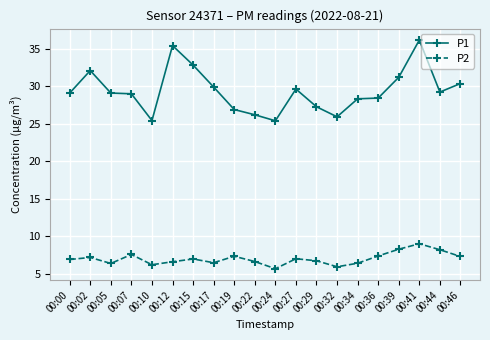

At how many categories does at least one series exceed 13?

20